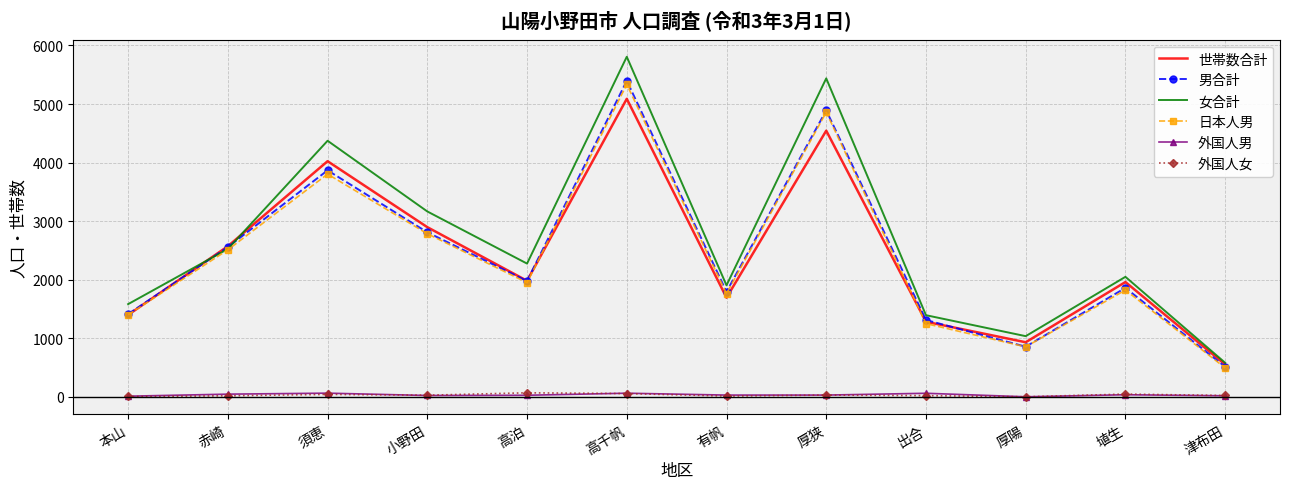

At which label does 外国人女 first exceed 29?

須恵